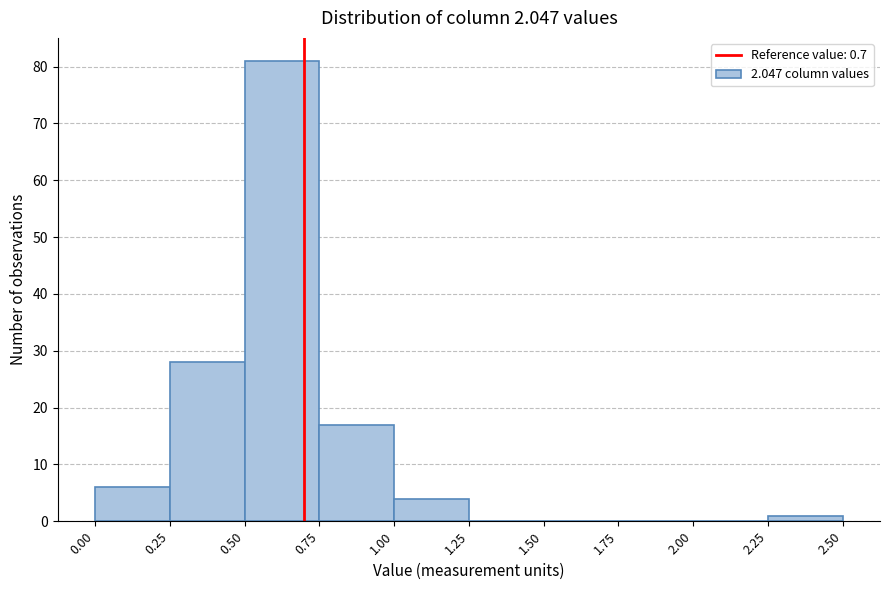

What is the height of the bar covering 0.00 to 0.25 on the x-axis? The values are not printed on the chart, so give them approximately, as read against the axis.

6